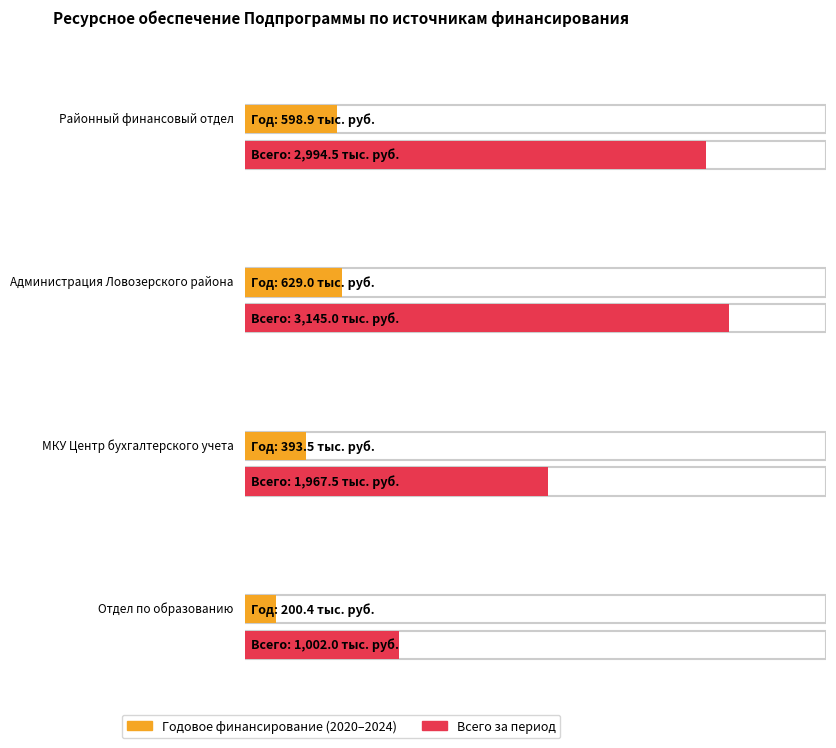

What is the value of the 2023 год bar at the 2nd from the left?

629.0